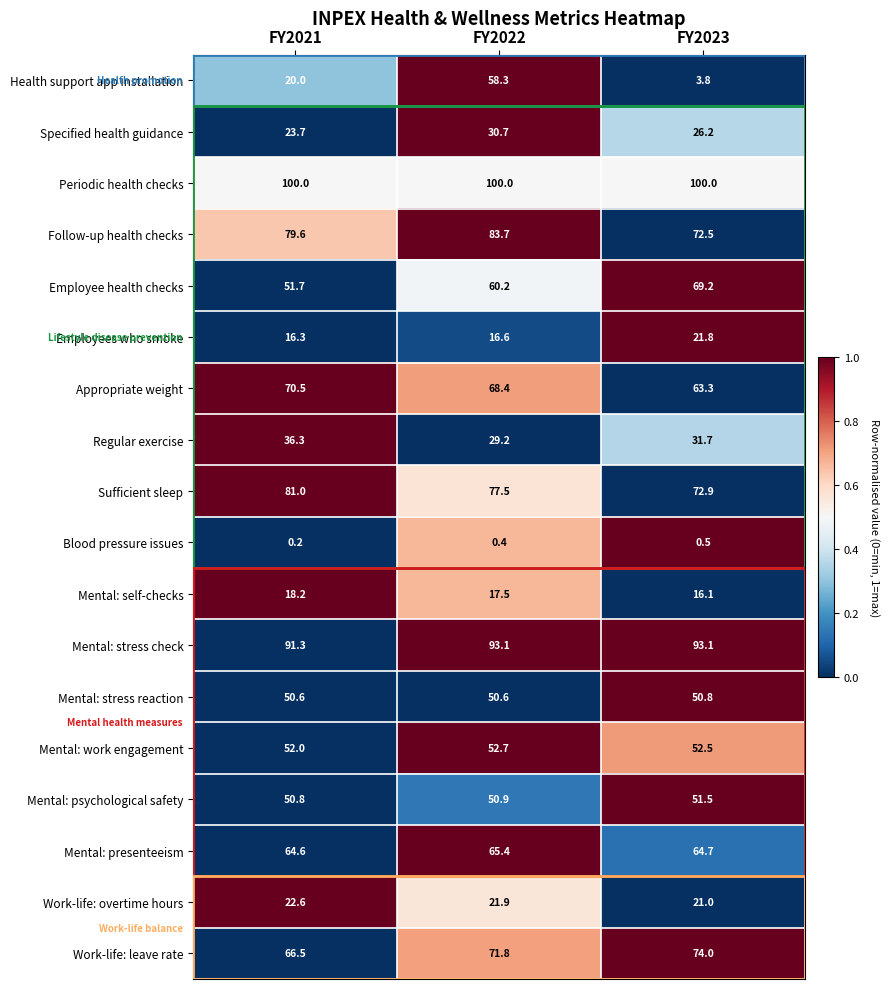

Which label corresponds to the smallest value in the chart?

FY2021